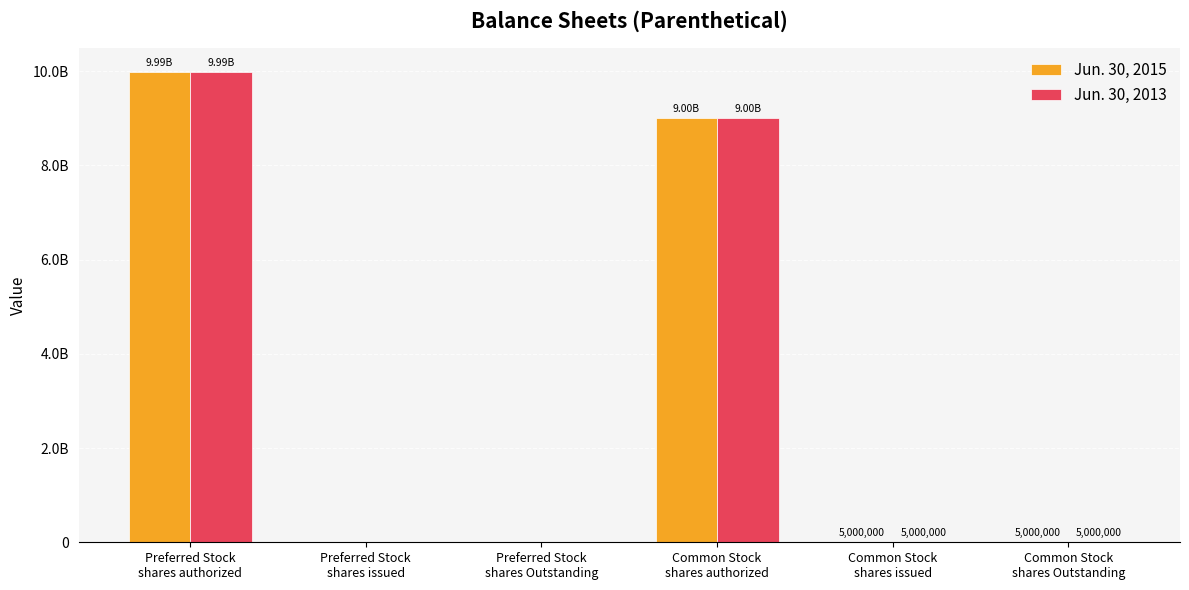

What is the total value across all series at Common Stock
shares issued?

10000000